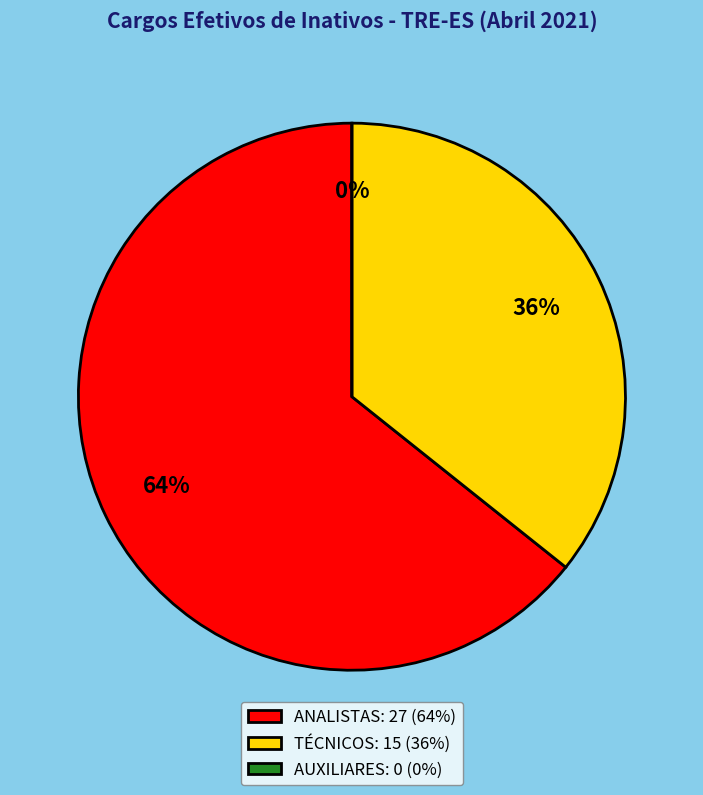

Which category accounts for the majority?

ANALISTAS